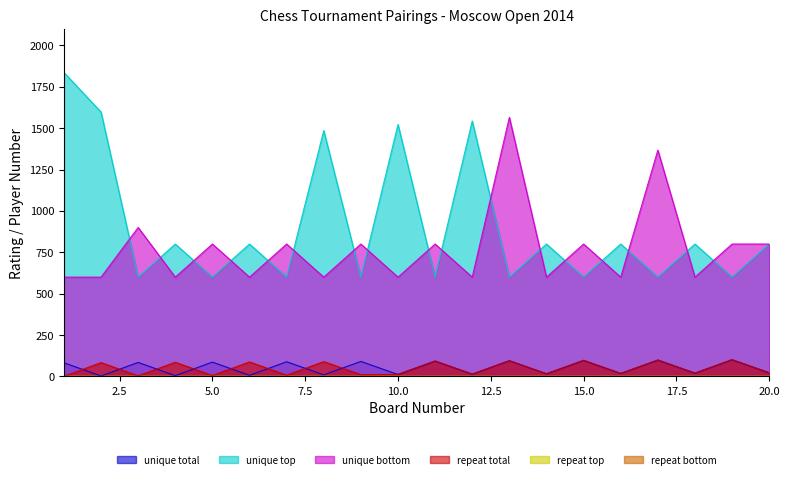

The unique bottom series shows 130 at 18. True or false?

False